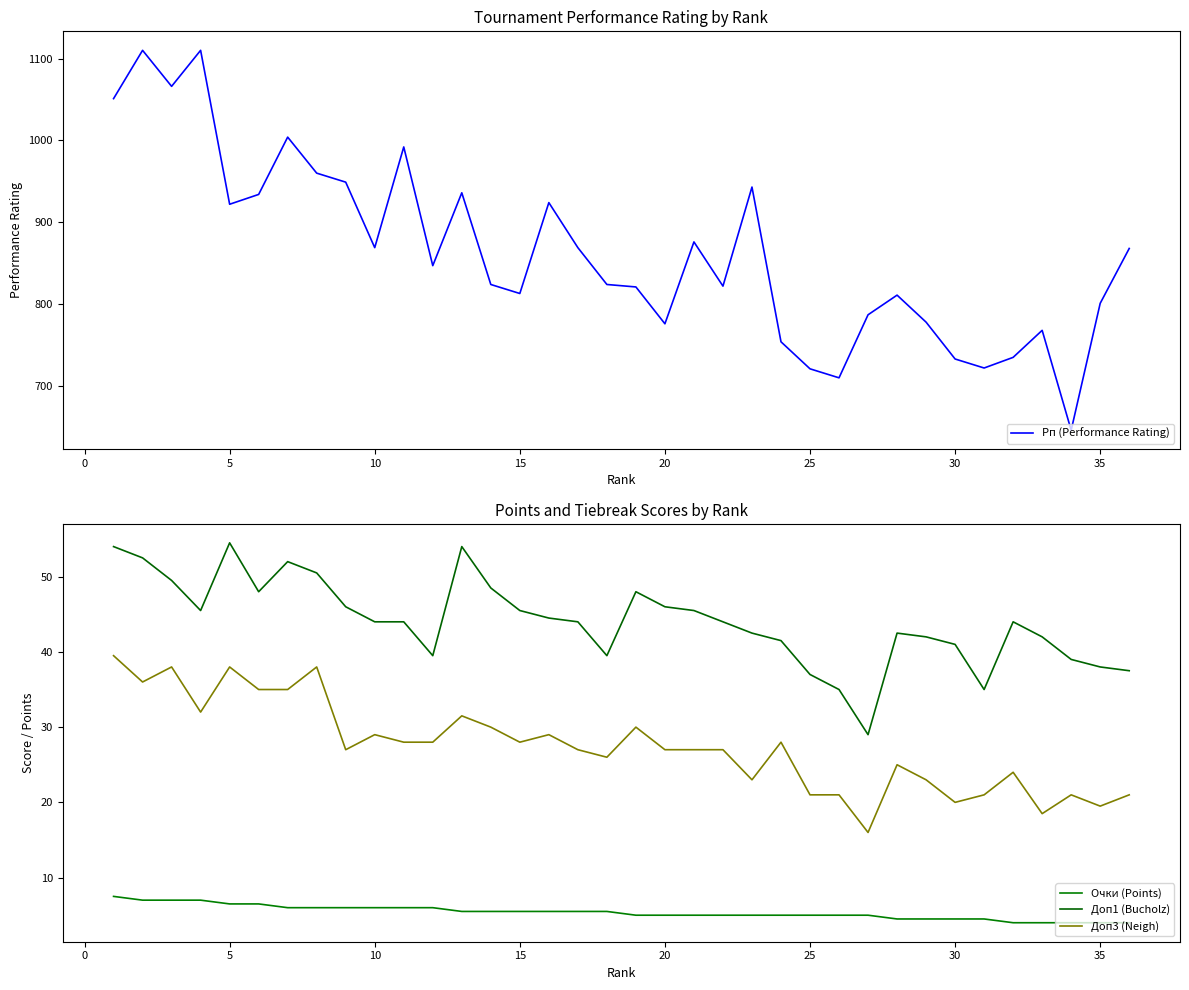

True or false: Очки (Points) and Доп1 (Bucholz) cross at least once.

False